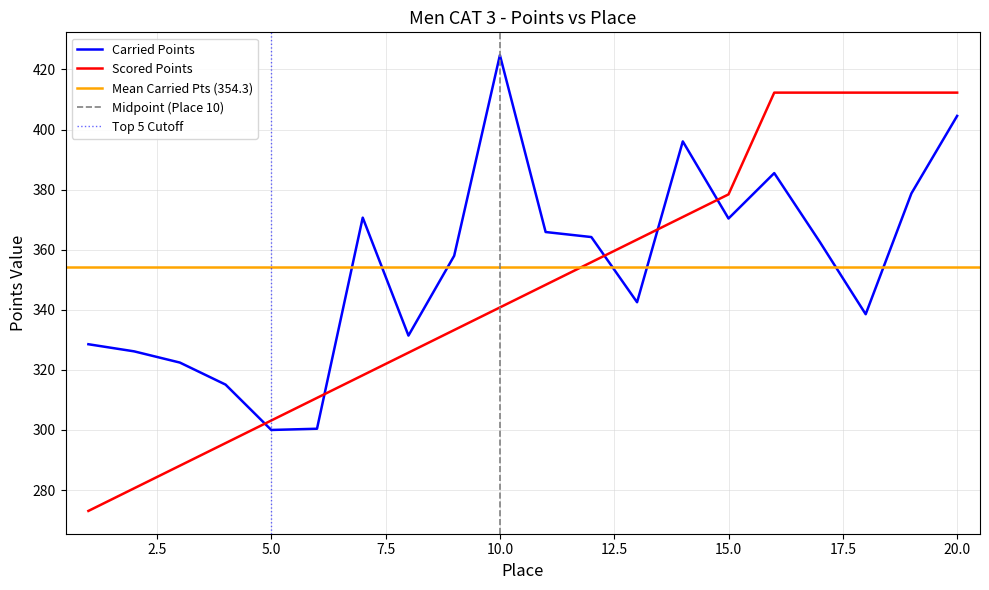

Reading right to left, extract all data points from this chart.

Carried Points: 404.5	378.8	338.5	362.5	385.5	370.4	396.1	342.5	364.2	365.9	424.8	358.0	331.4	370.7	300.4	300.0	315.1	322.4	326.2	328.5
Scored Points: 412.3	412.3	412.3	412.3	412.3	378.4	370.9	363.4	355.8	348.3	340.8	333.3	325.7	318.2	310.7	303.2	295.6	288.1	280.6	273.1